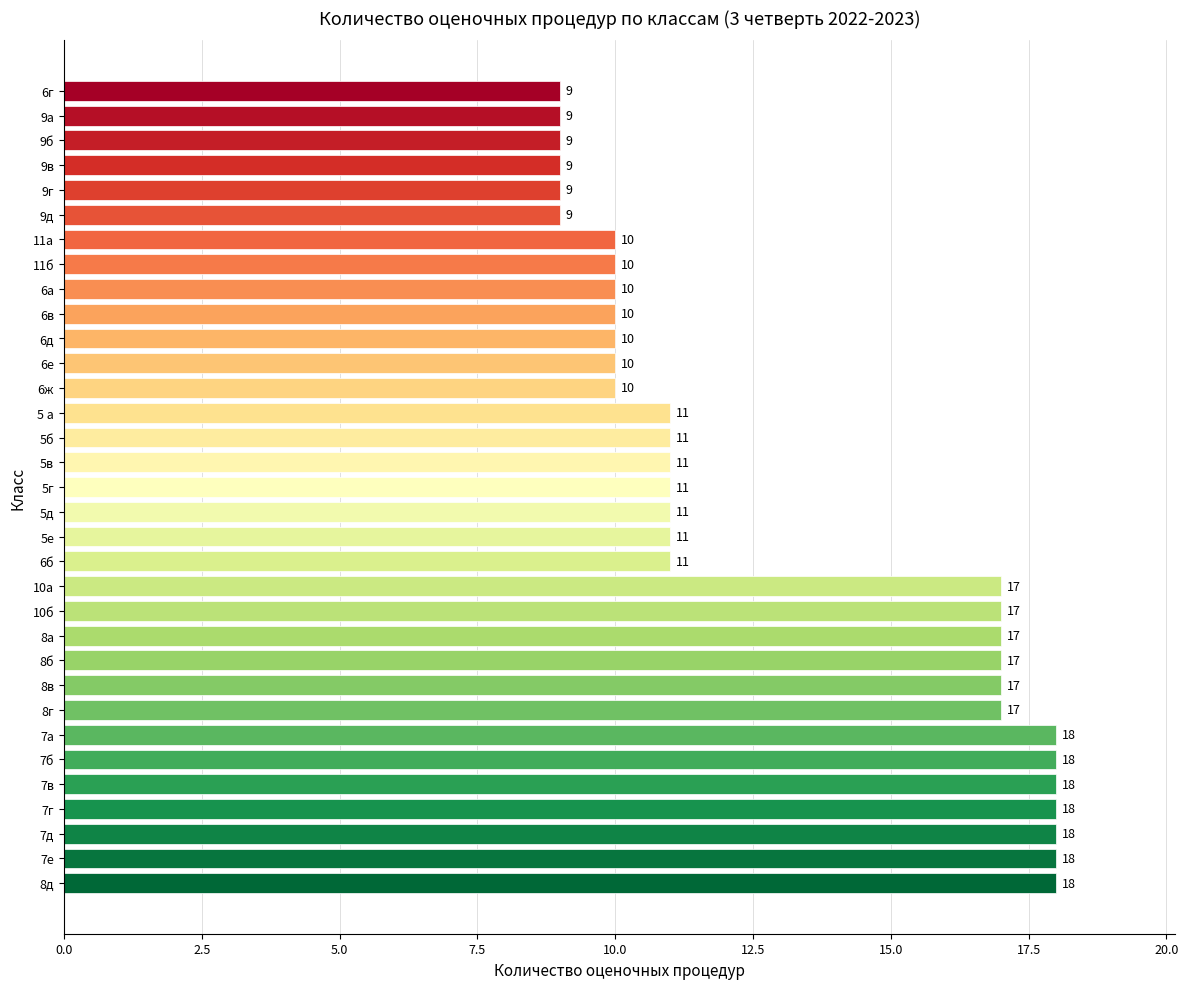

What is the sum of all values?

429